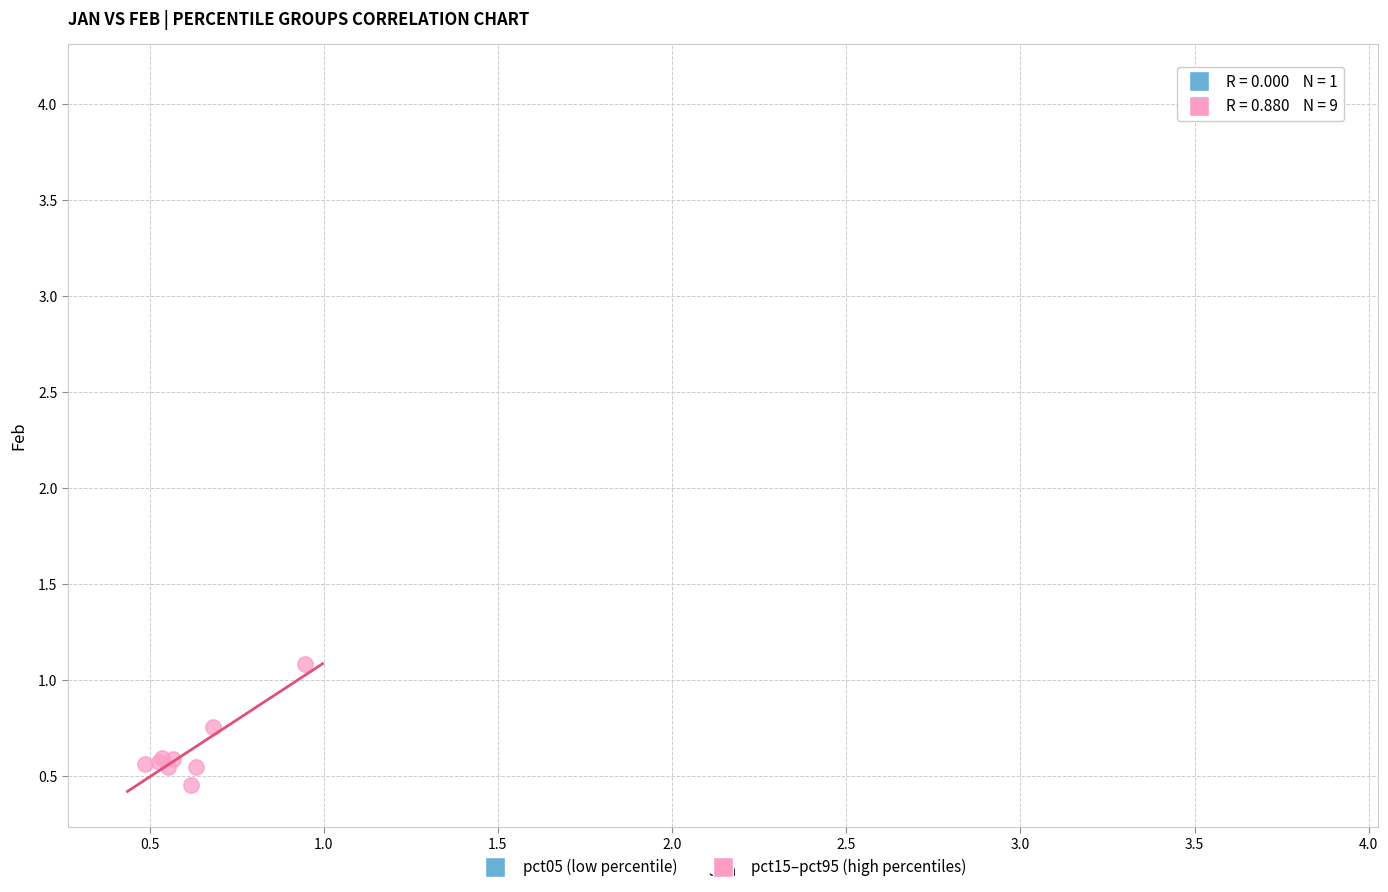

What are all the series names shown in the legend?

pct05 (low percentile), pct15–pct95 (high percentiles)